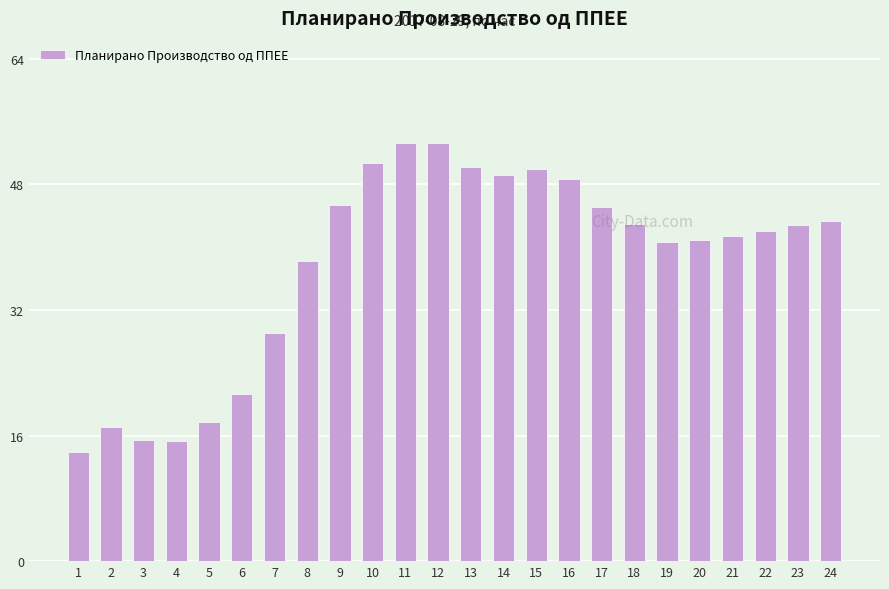

What is the difference between the values at 1 and 17?

31.2